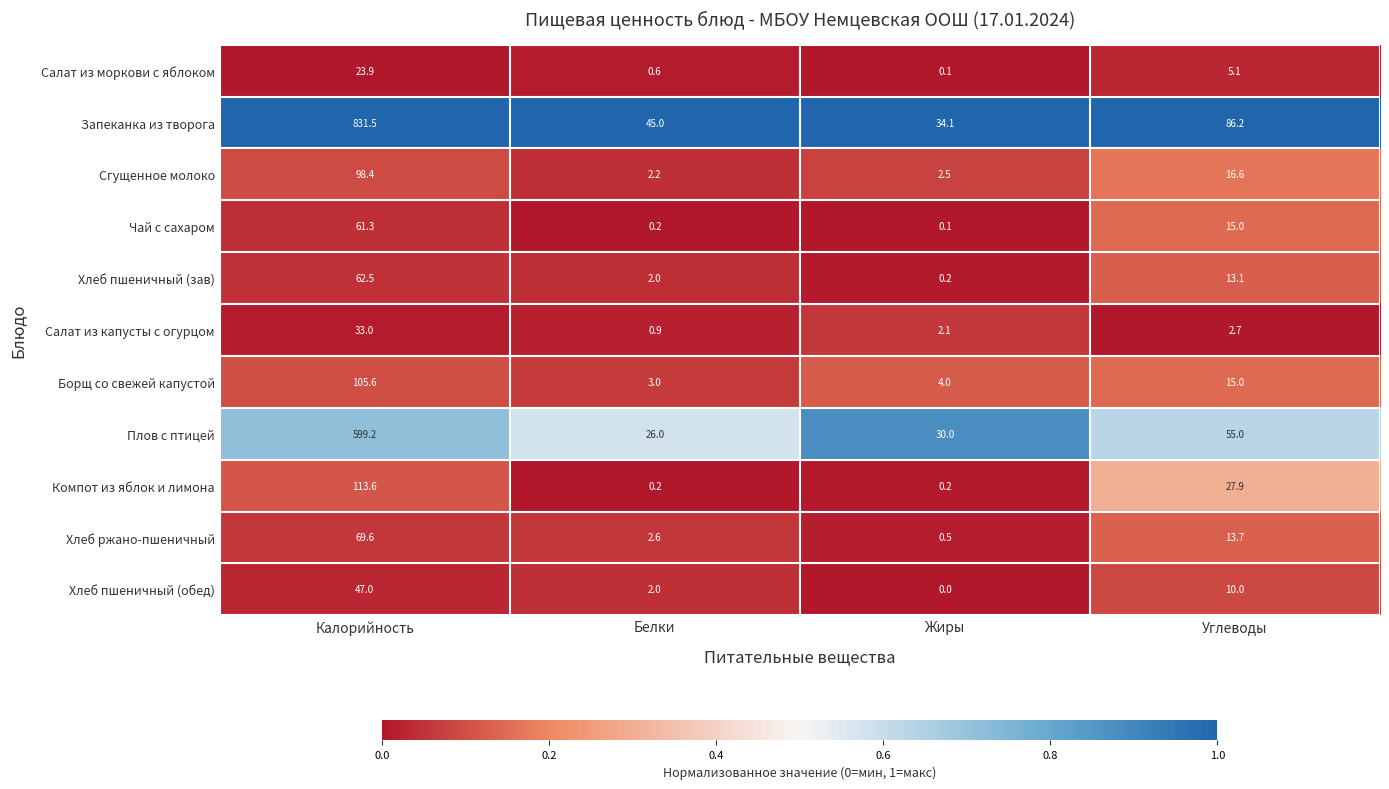

What is the maximum value shown in the chart?

831.5